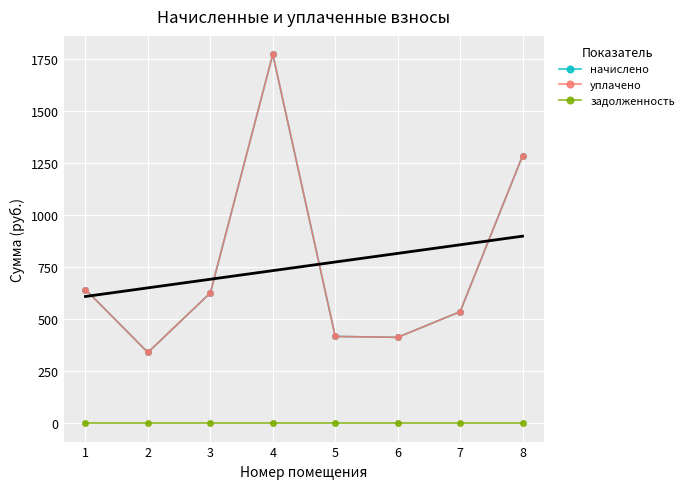

True or false: начислено and уплачено intersect in this chart.

False